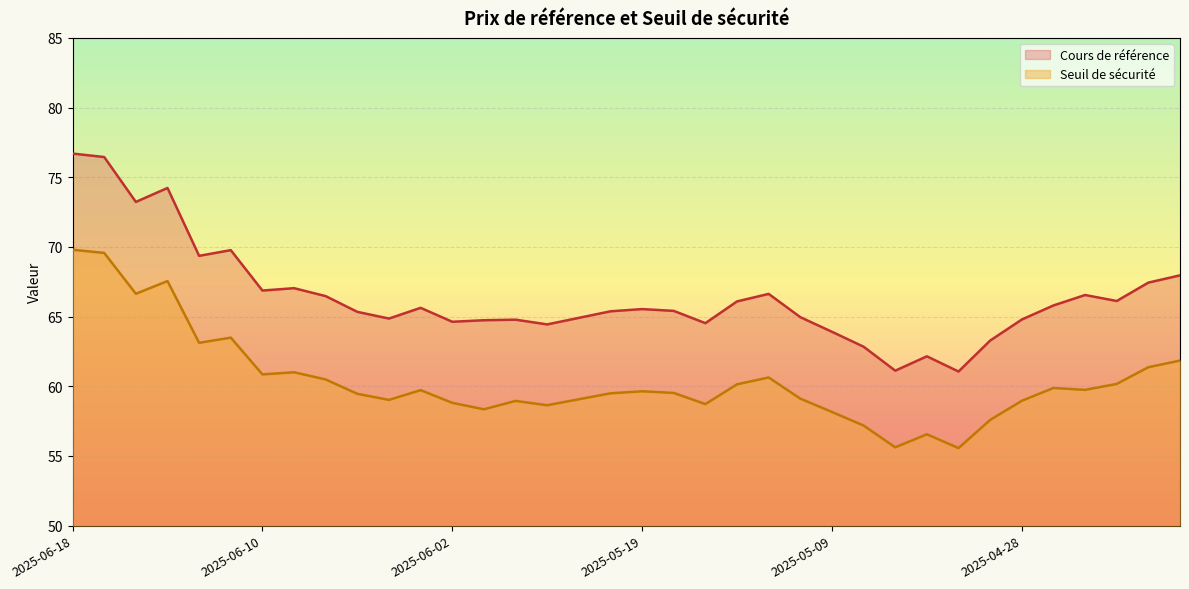

How many interior local peaks does the Cours de référence series have?

9